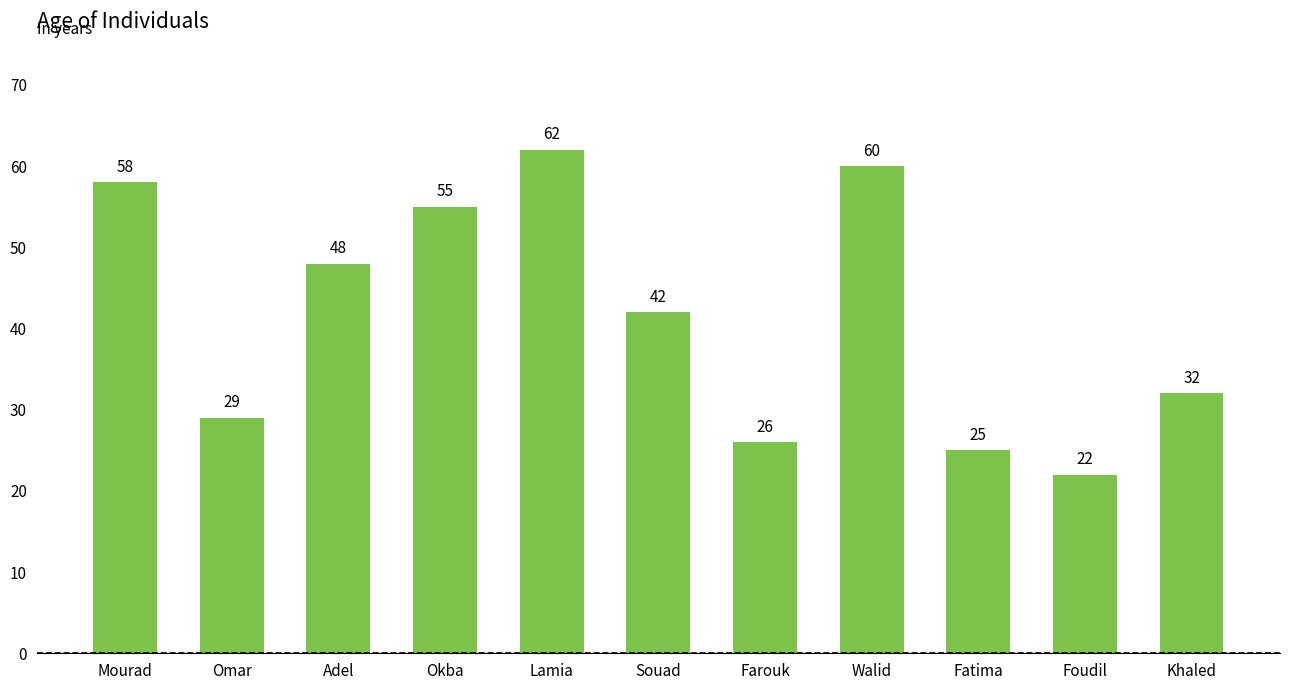

What is the maximum value shown in the chart?

62